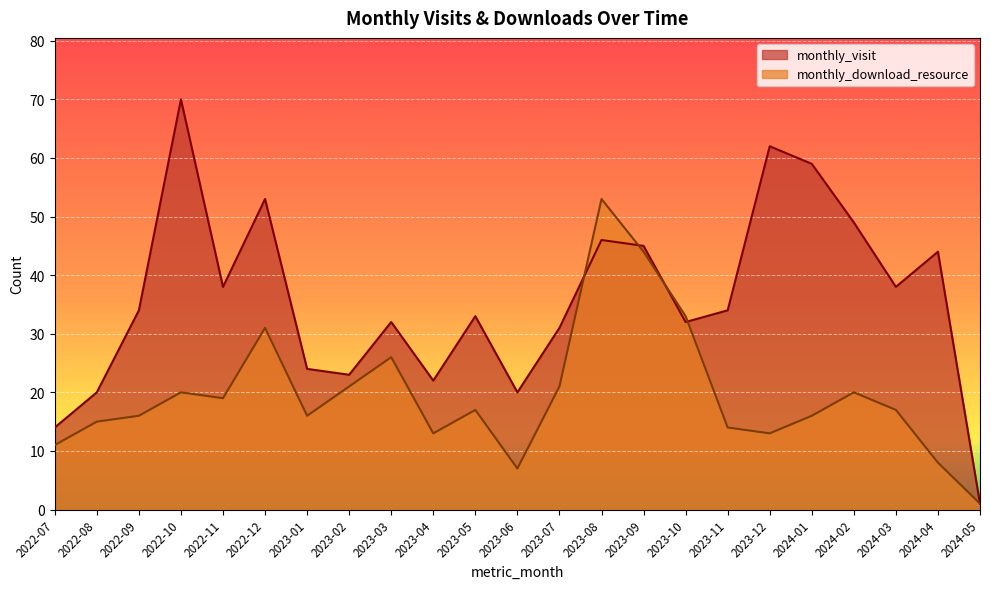

At which category does the chart reach its peak across all series?

2022-10